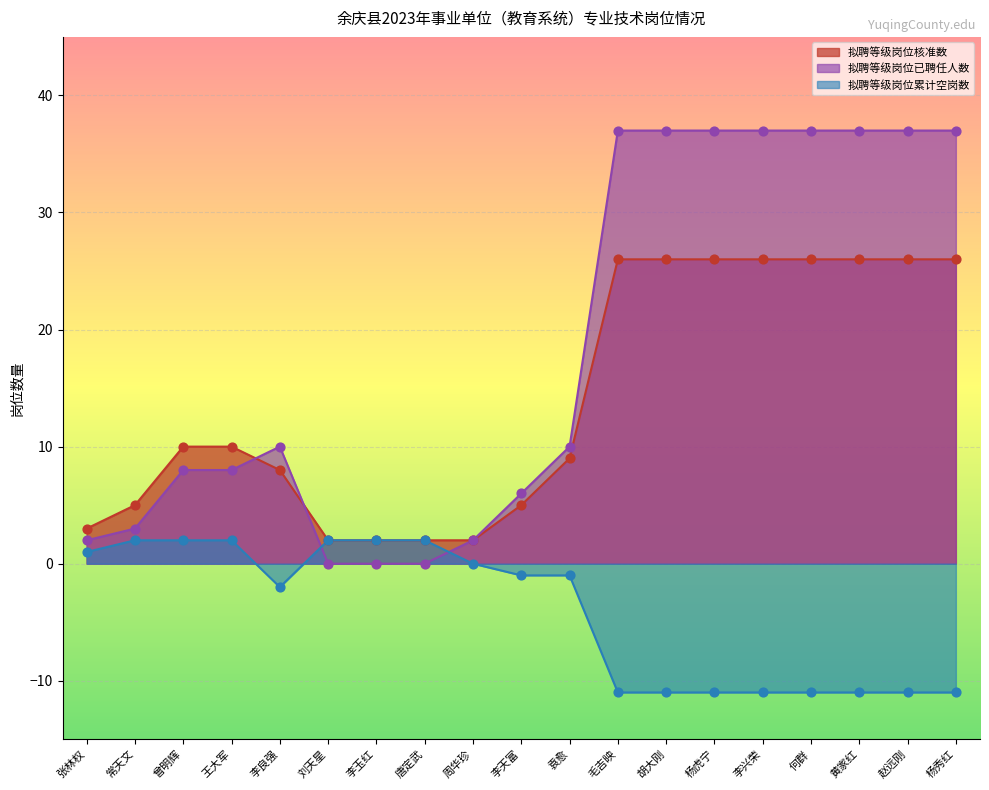

Which series reaches the minimum Y coordinate?

拟聘等级岗位累计空岗数